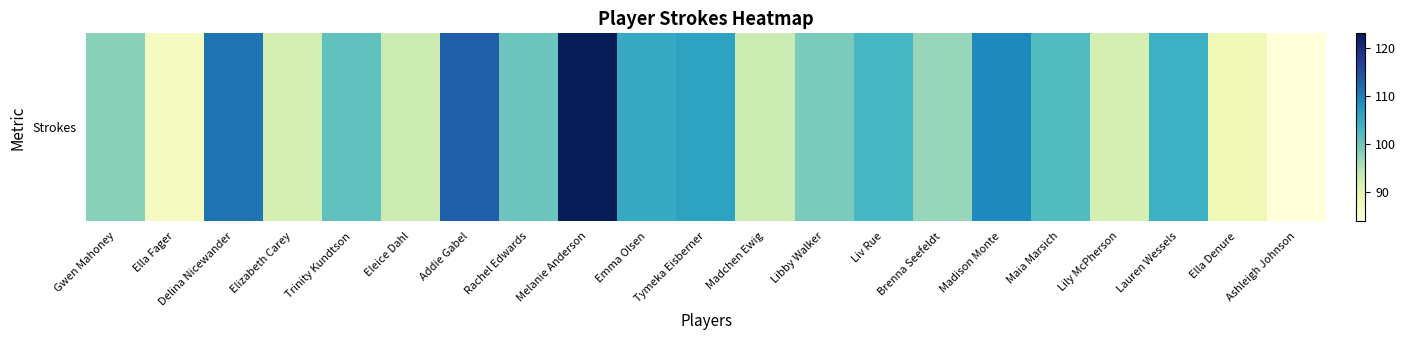

Reading left to right, extract all data points from this chart.

98	87	111	92	101	93	113	100	123	105	106	93	99	103	97	109	102	92	104	88	84